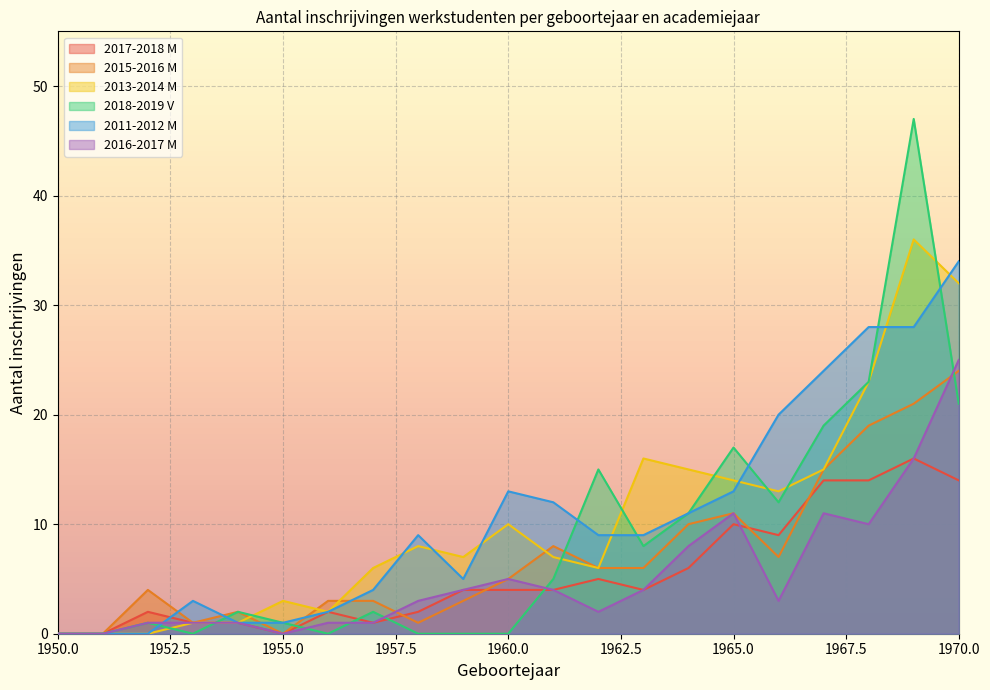

Is it true that 2013-2014 M equals 8 at 1974?

False